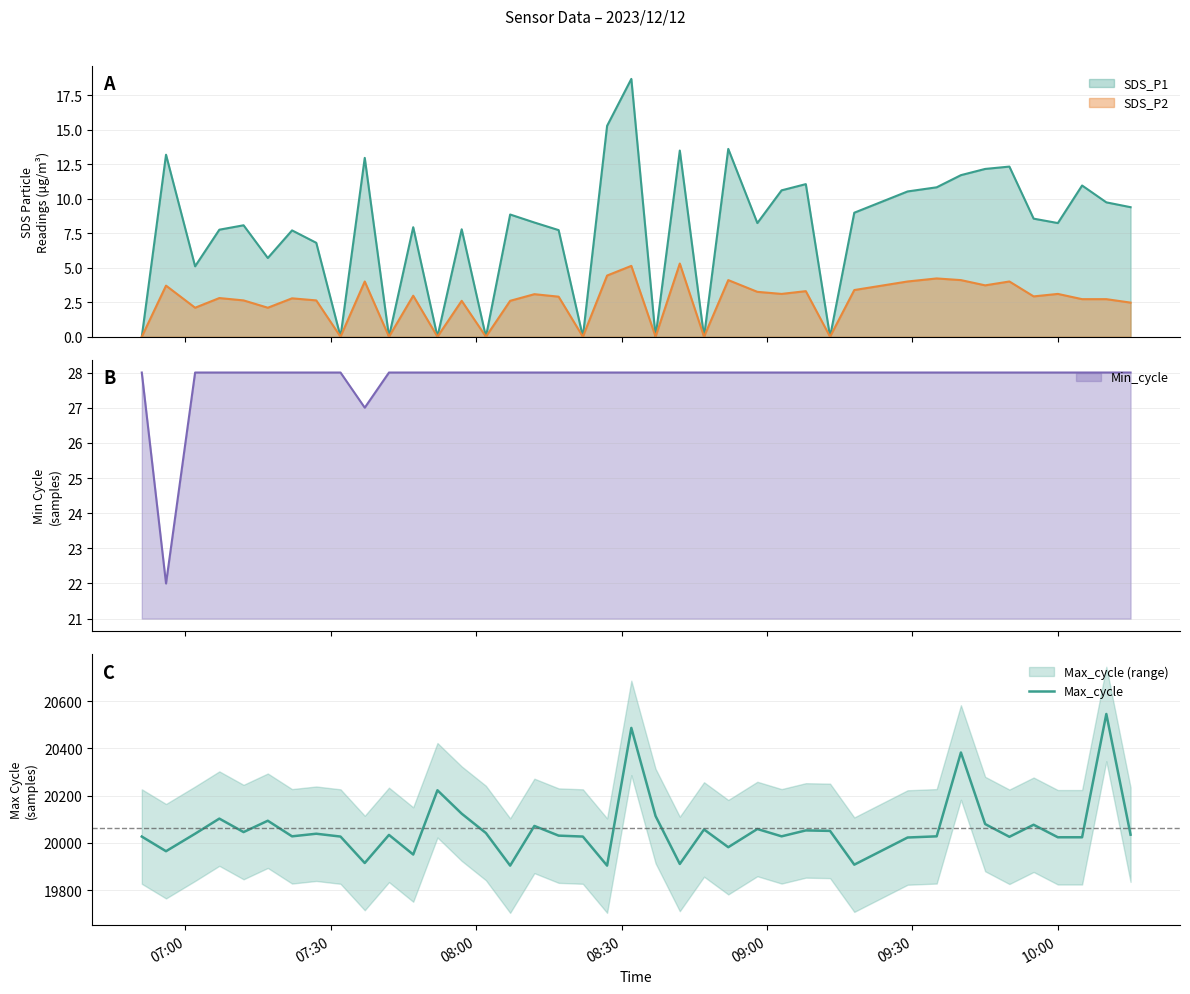

How many data points are above 20035?

19